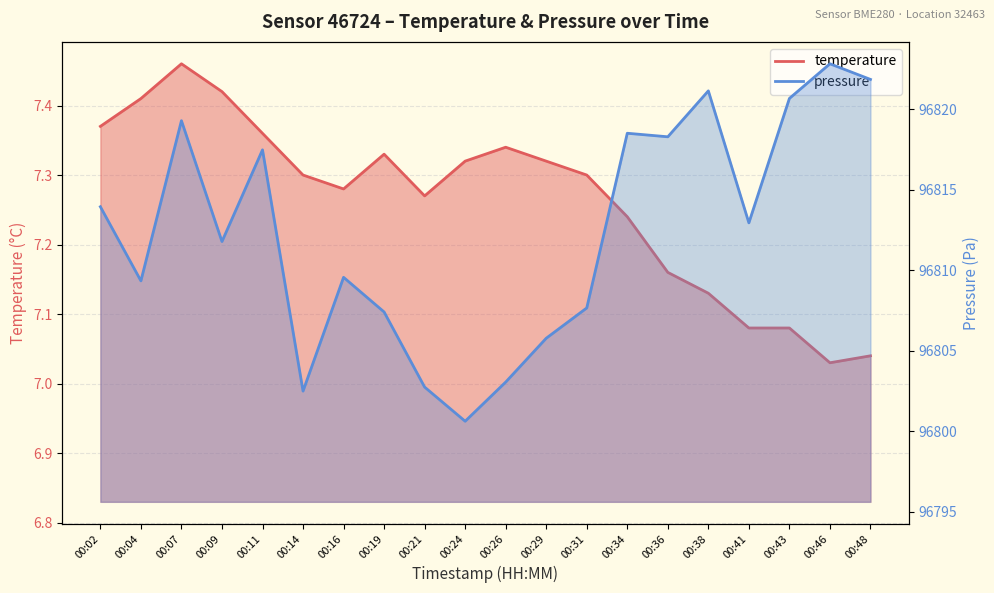

True or false: temperature and pressure cross at least once.

False